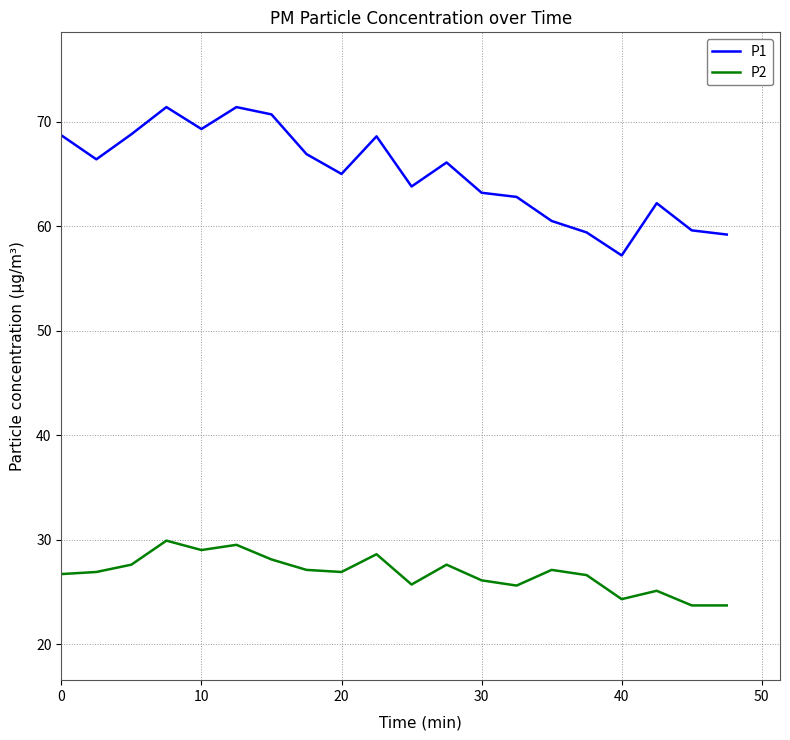

List the series in order of their peak value, lowest first.

P2, P1